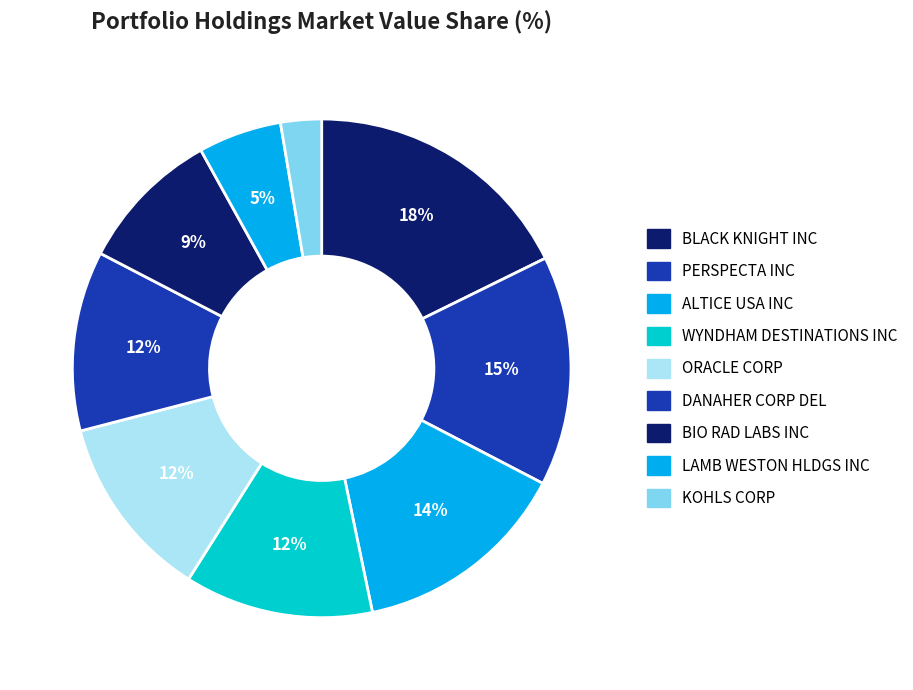

How many segments does this pie chart have?

9